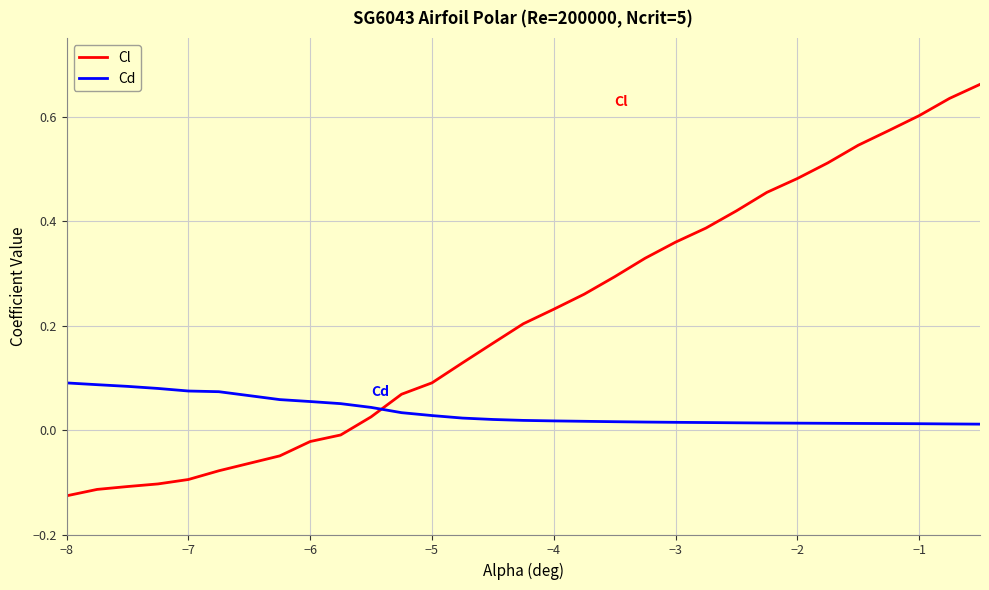

Which series has the largest range (max minus min)?

Cl